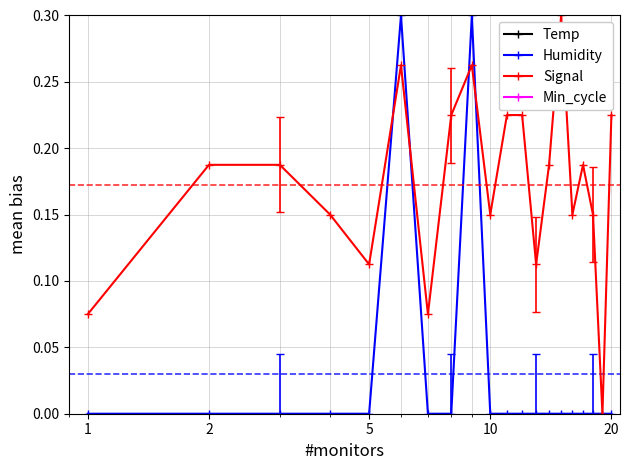

True or false: Temp and Min_cycle intersect in this chart.

False